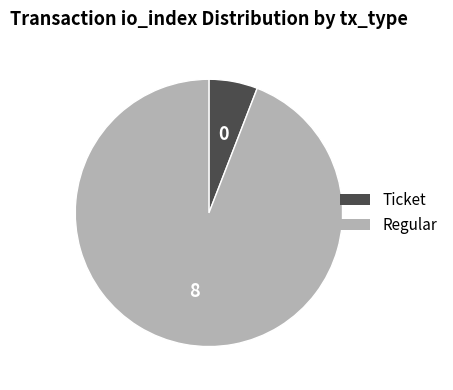

Which slice is the smallest?

Ticket